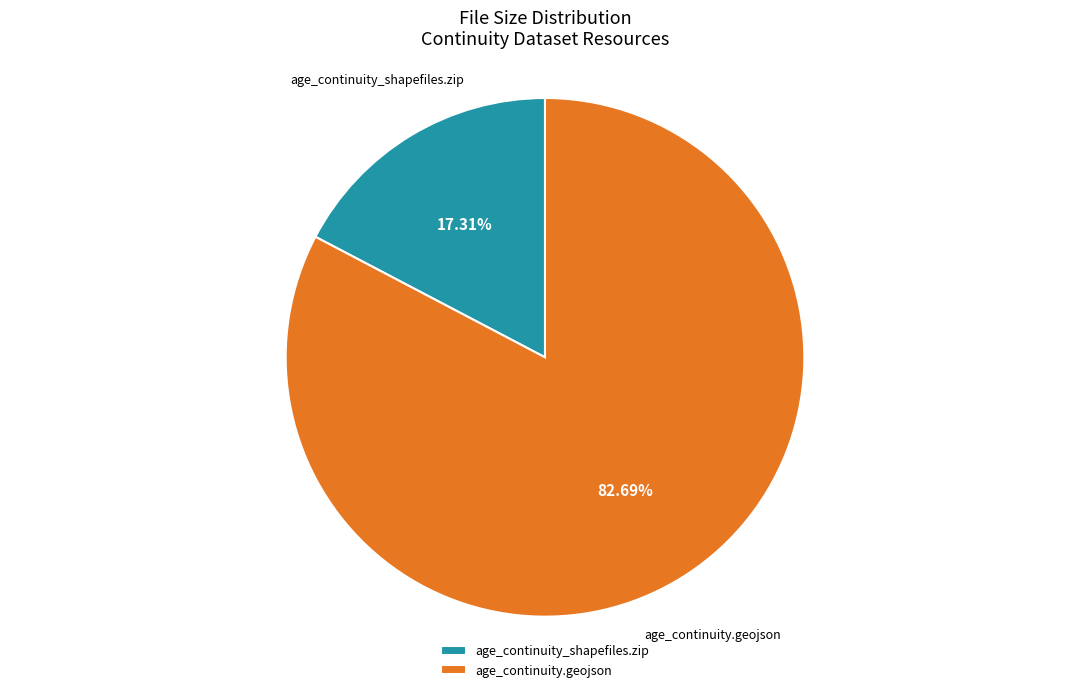

The age_continuity.geojson slice represents 83% of the pie. True or false?

True